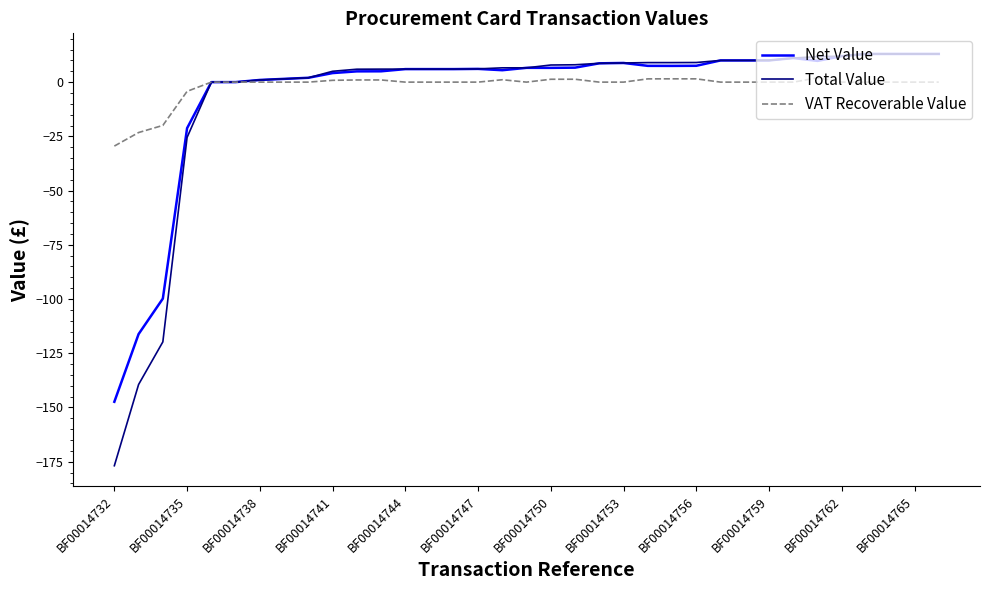

Which series has the widest spread of values?

Total Value